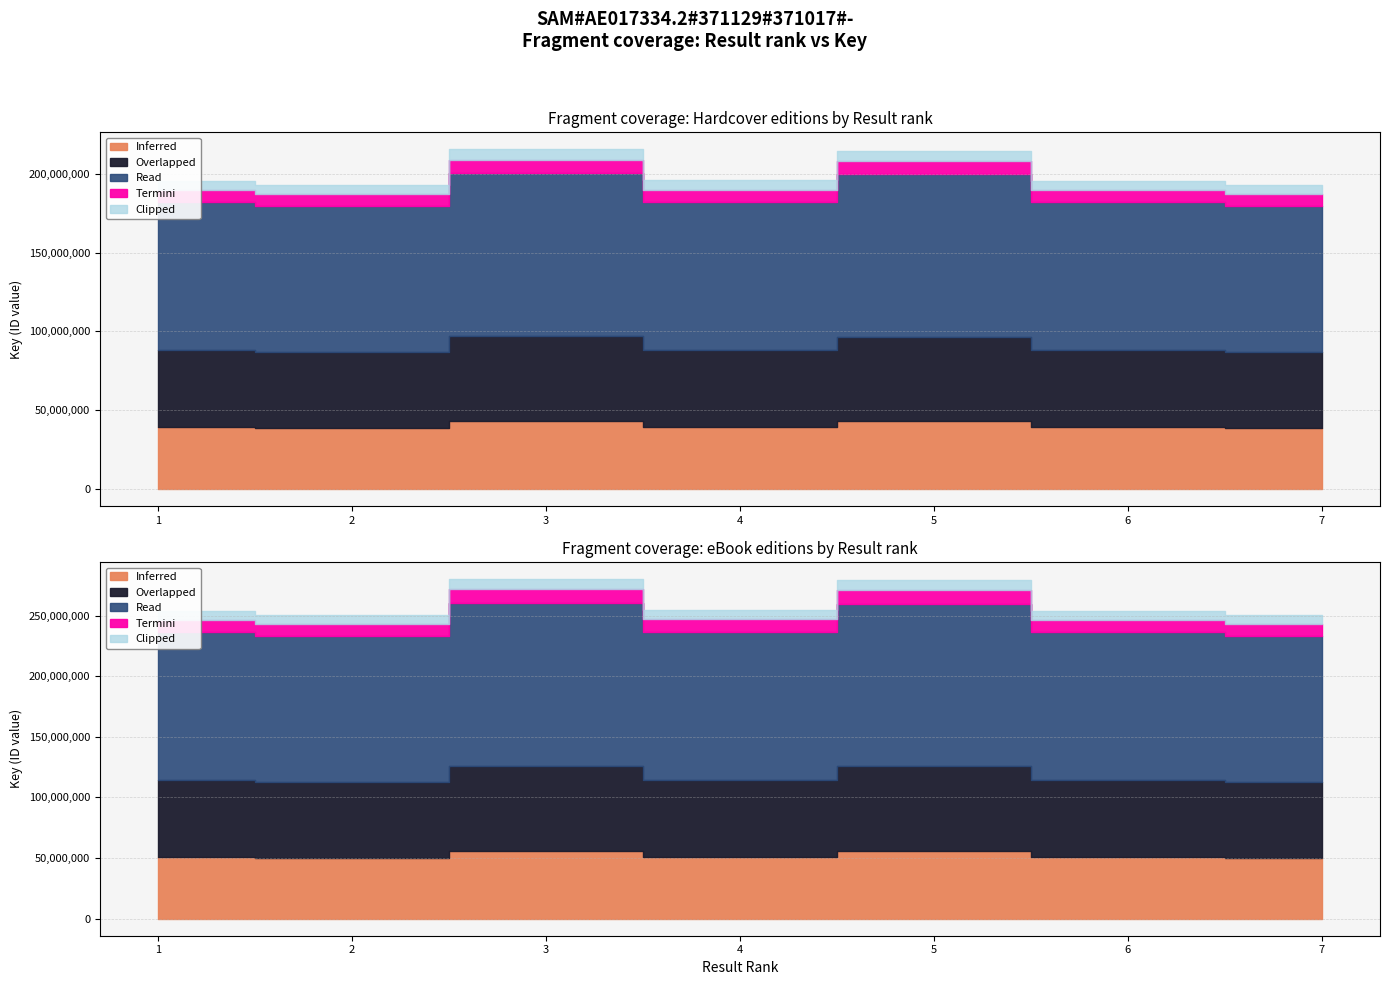

What is the value of the 7th point from the left?

192704365